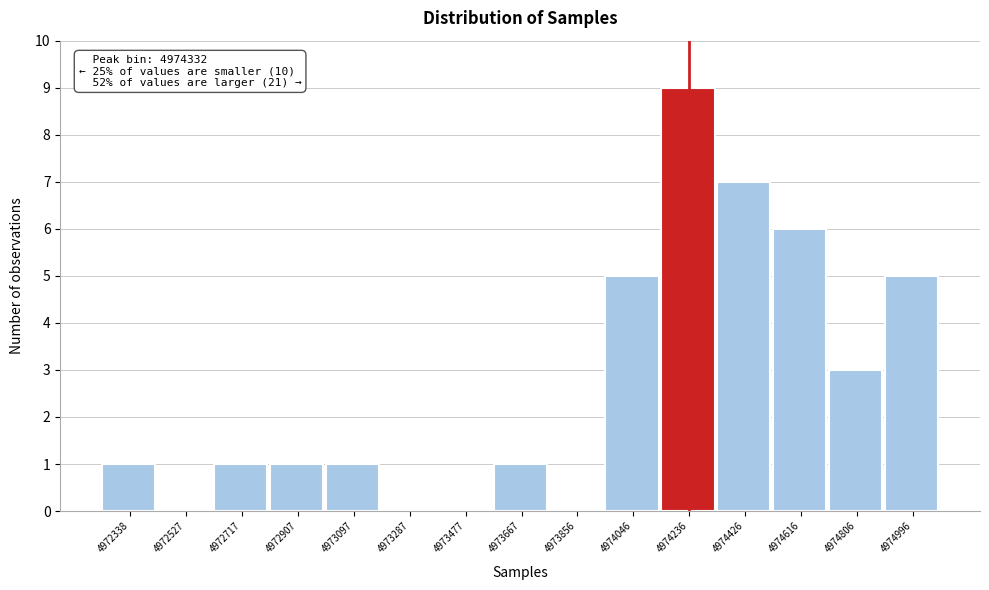

Reading left to right, extract all data points from this chart.

4972338=1	4972527=0	4972717=1	4972907=1	4973097=1	4973287=0	4973477=0	4973667=1	4973856=0	4974046=5	4974236=9	4974426=7	4974616=6	4974806=3	4974996=5